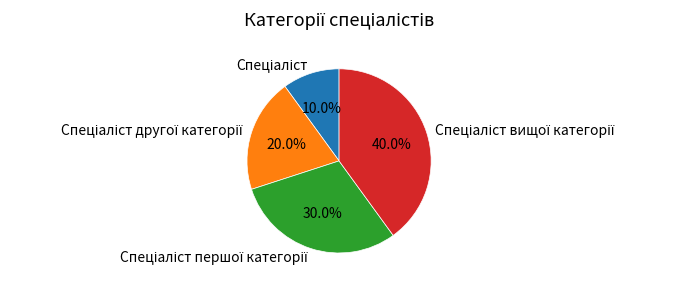

Is there any slice that represents more than half of the pie?

No